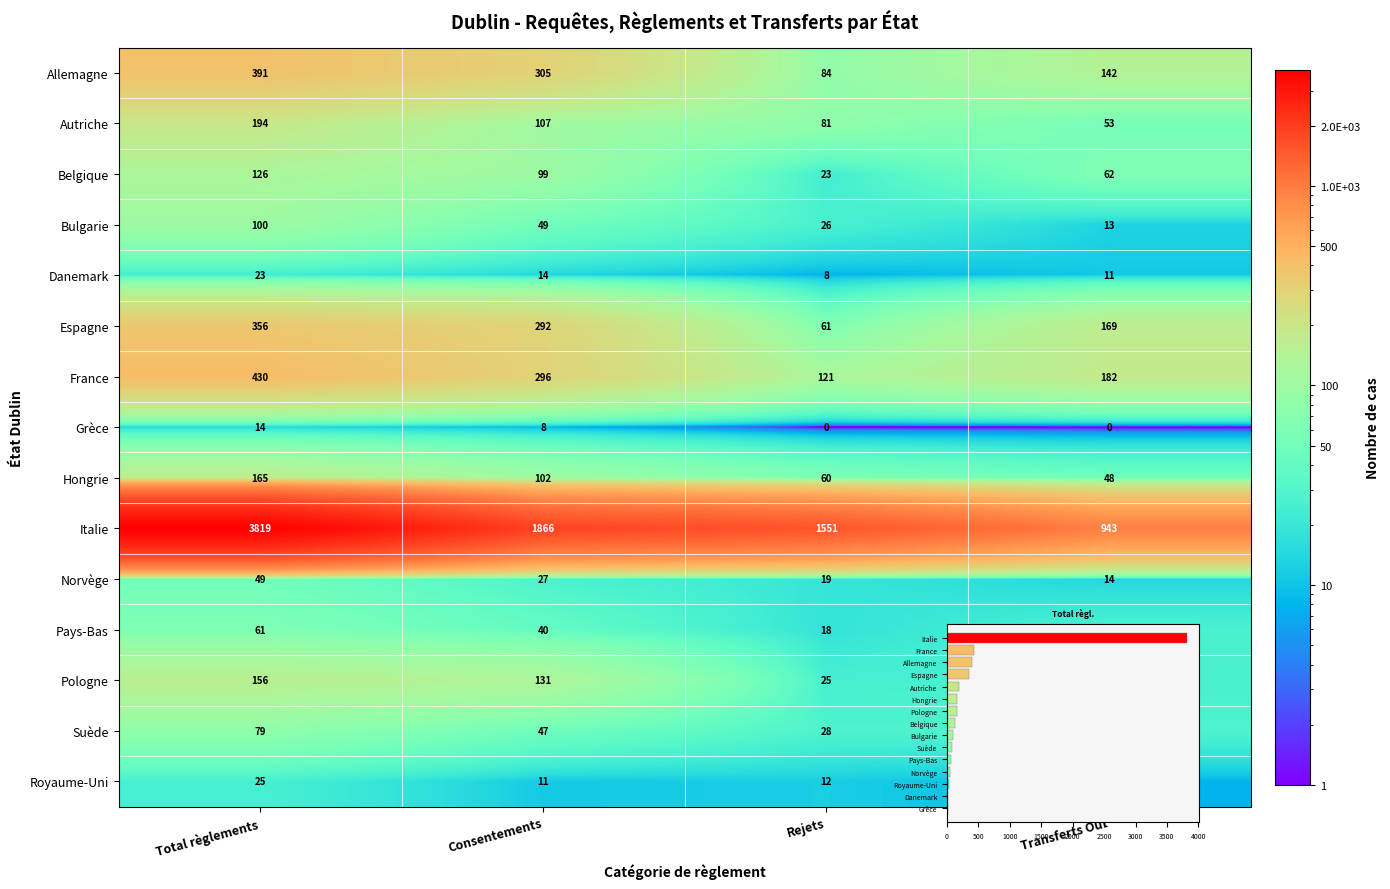

Between Total règlements and Consentements, which series saw the biggest shift?

Italie